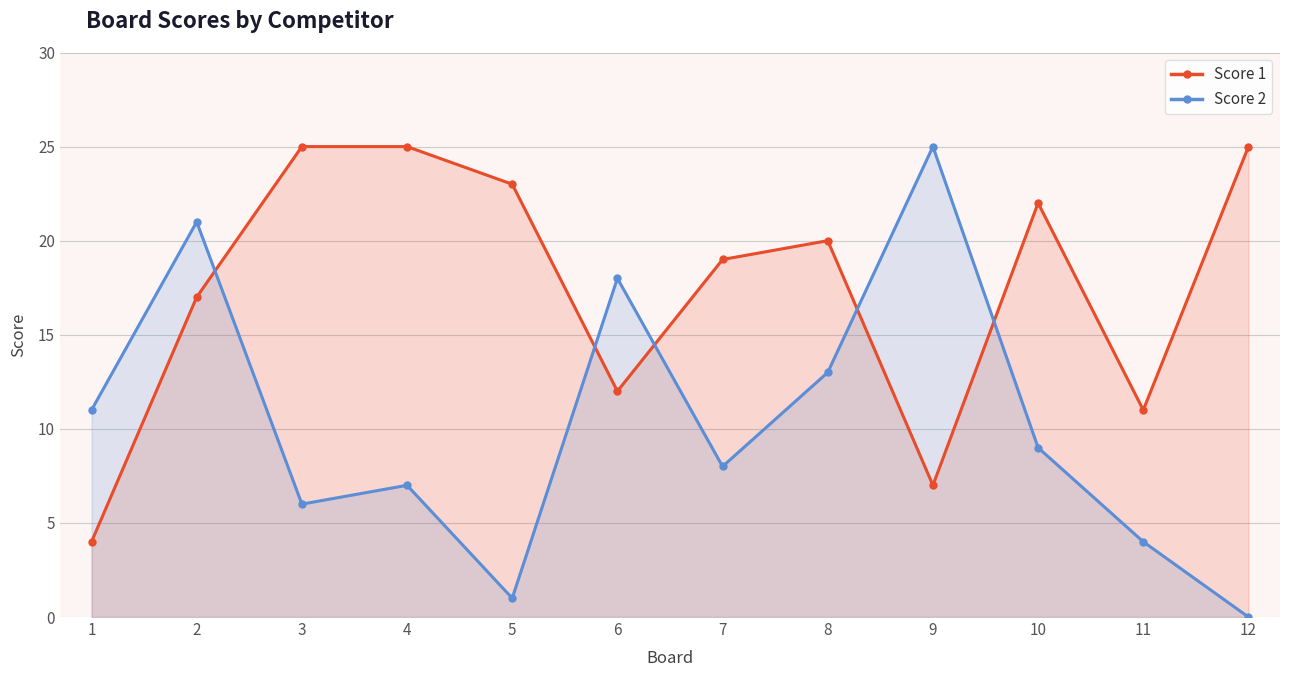

What is the value of the Score 2 point at the 5th from the left?

1